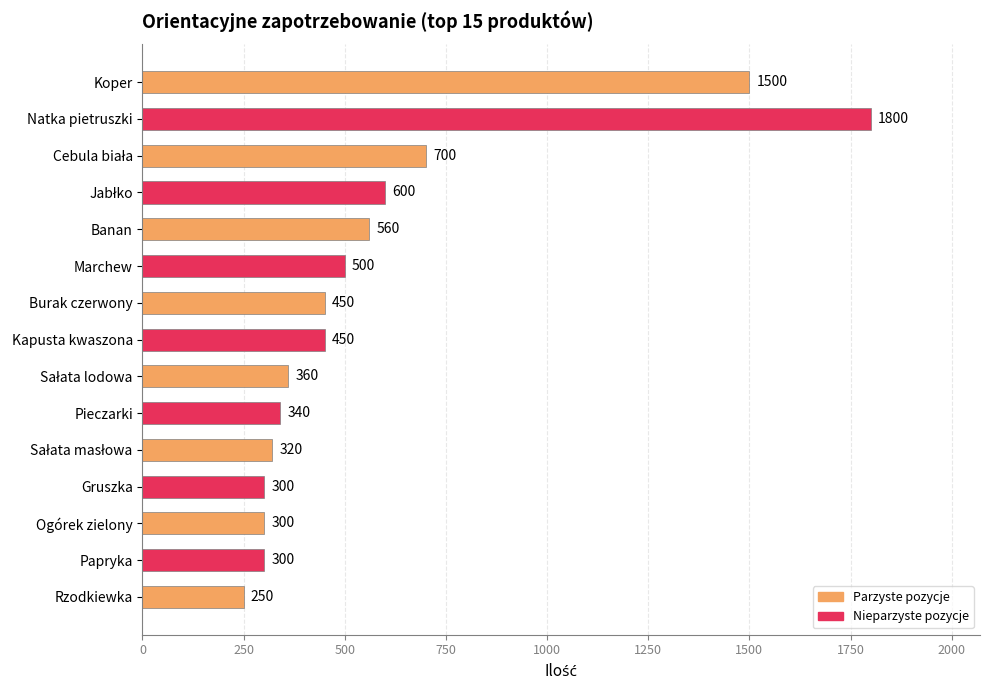

What position from the bottom is Rzodkiewka?

1